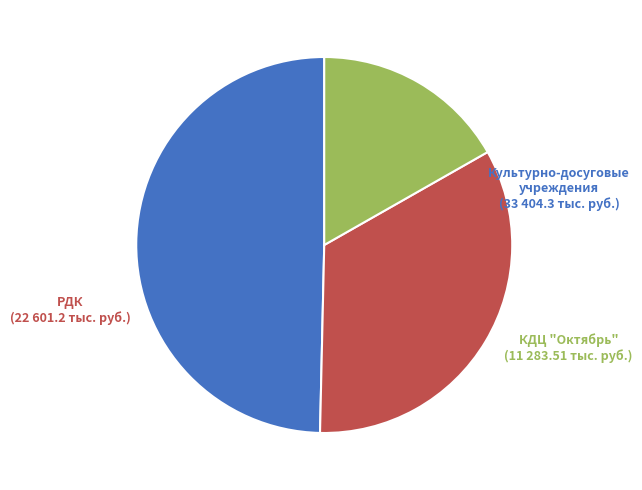

Is there a majority slice in this chart?

No